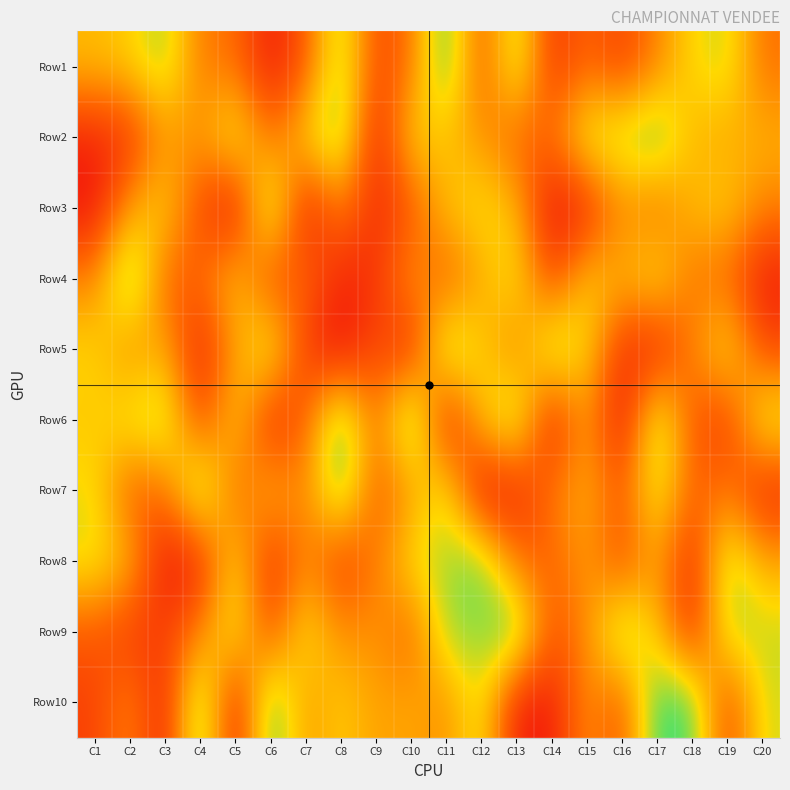

Rank the series at C7 from lowest to highest value.

Row3, Row5, Row1, Row6, Row4, Row7, Row8, Row10, Row2, Row9